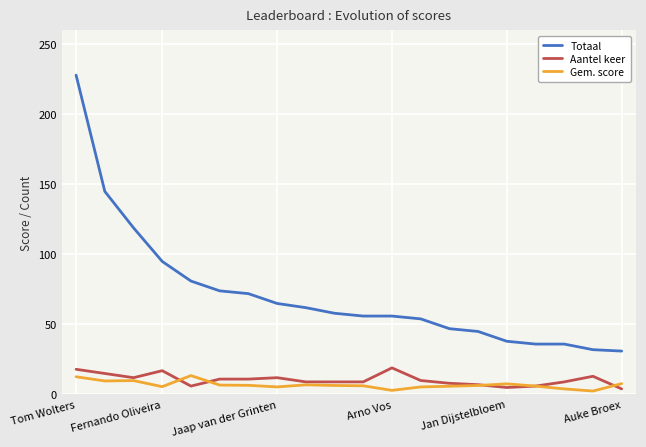

What is the greatest value displayed?

228.0